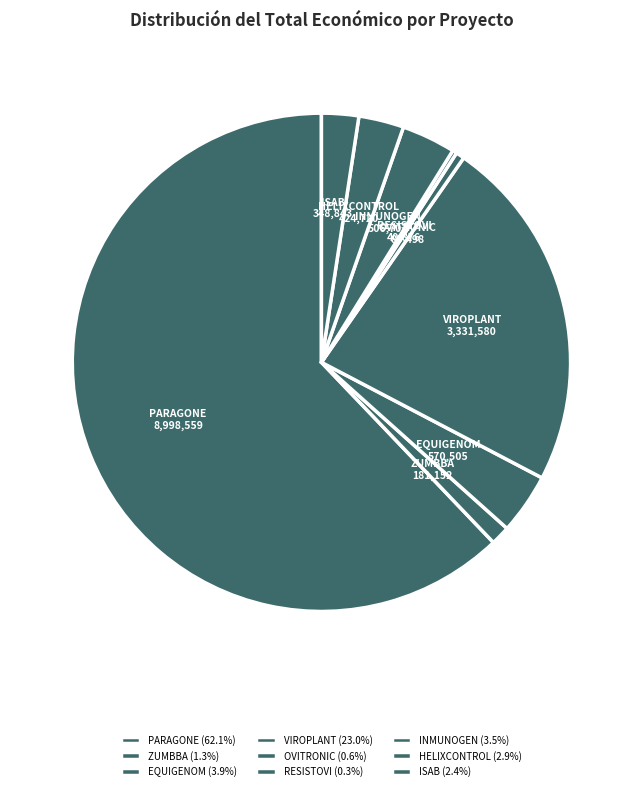

Is there any slice that represents more than half of the pie?

Yes